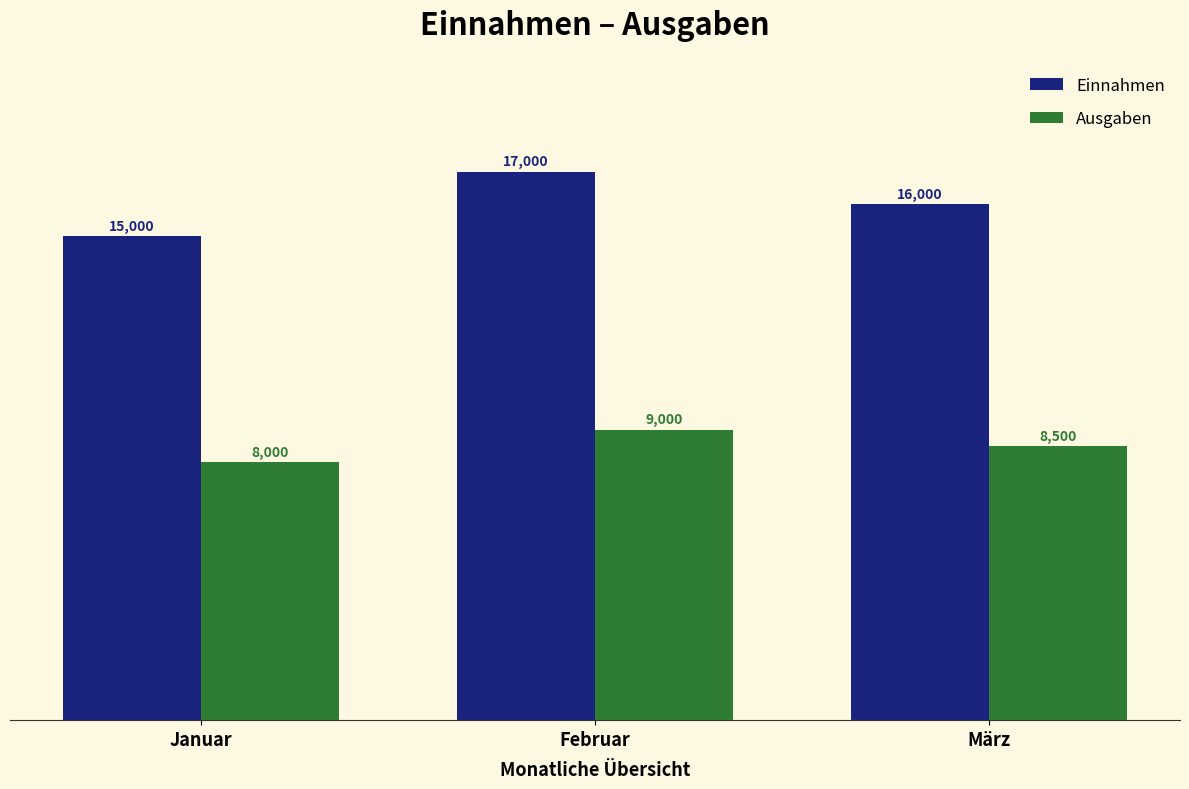

Rank the series by their average value, from lowest to highest.

Ausgaben, Einnahmen